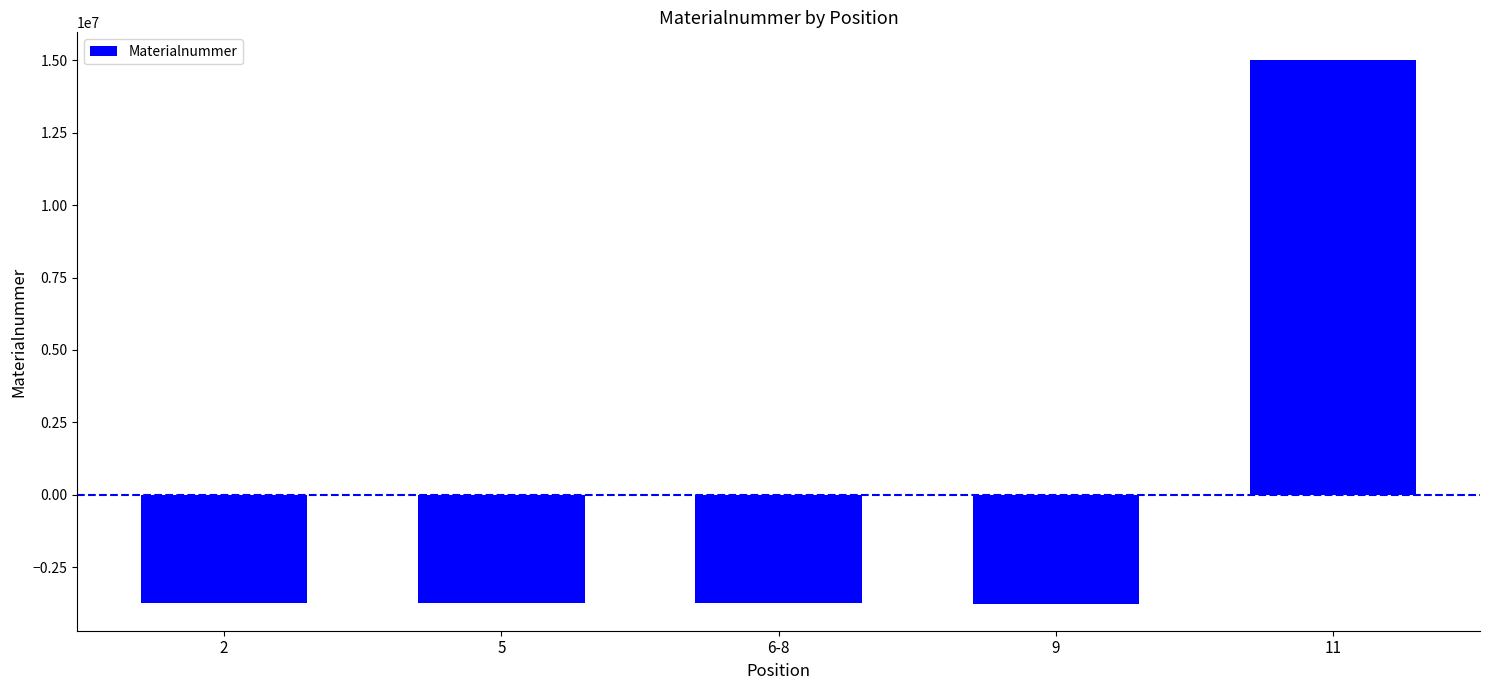

The value at 11 is 15031155.4. True or false?

True